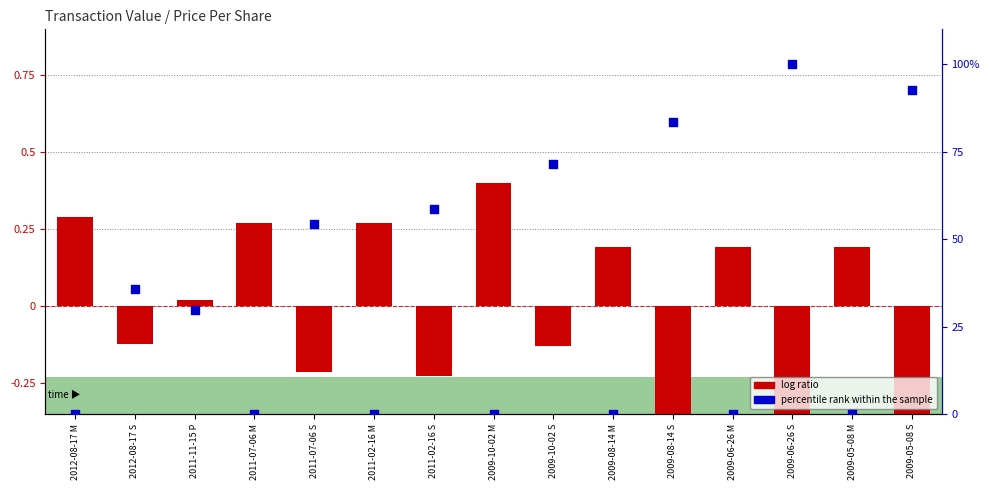

Which series has the widest spread of Y values?

percentile rank within the sample